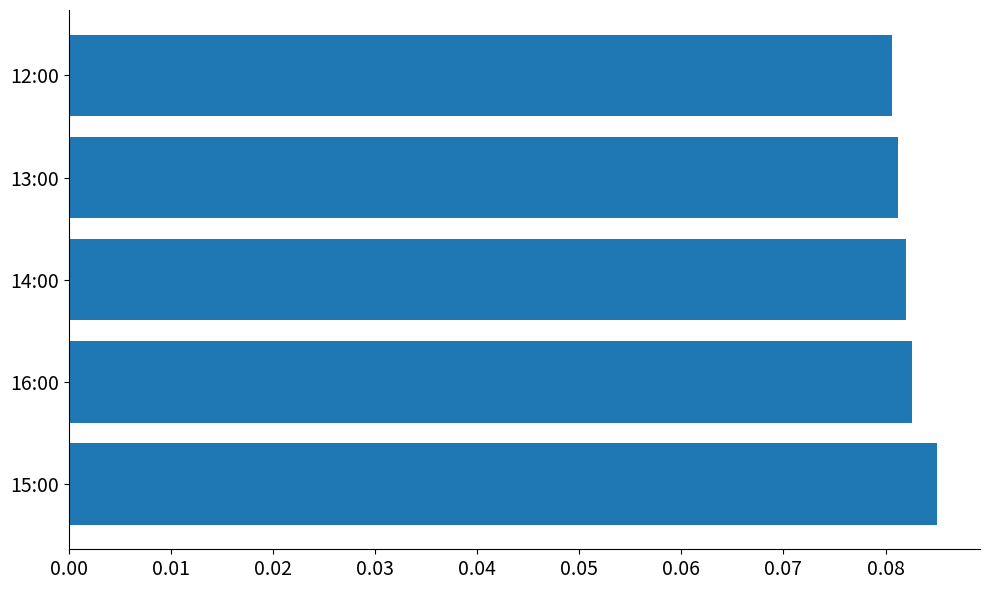

Count the values in the range 0 to 1.

5